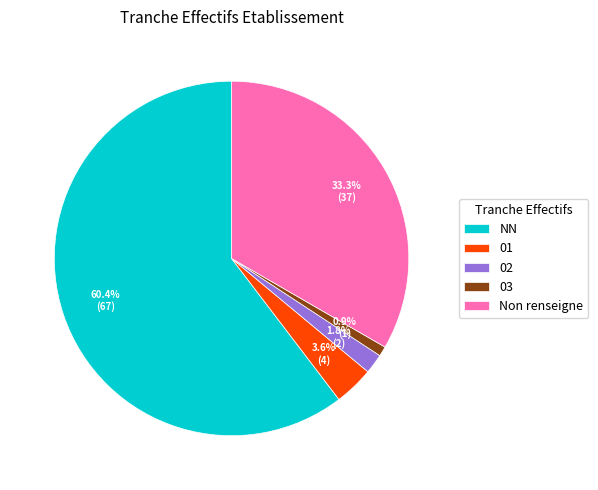

Rank the categories by value from lowest to highest.

03, 02, 01, Non renseigne, NN